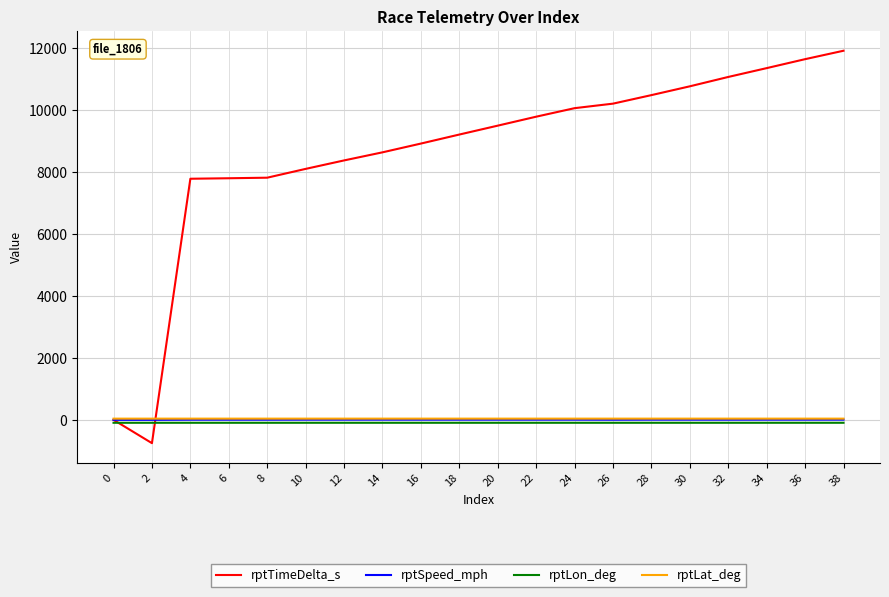

What is the sum of the rptTimeDelta_s values at 26 and 10?

18299.0